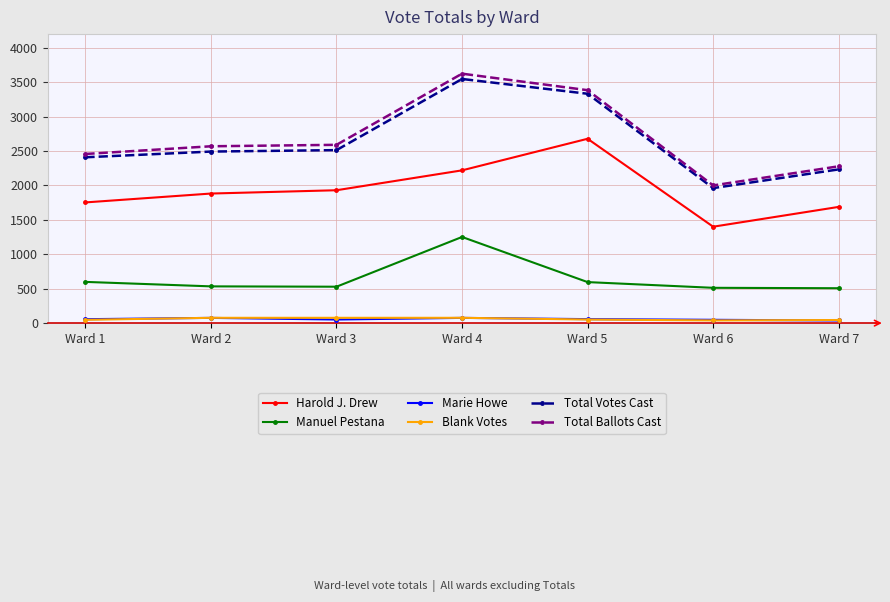

At how many categories does at least one series exceed 1496?

7